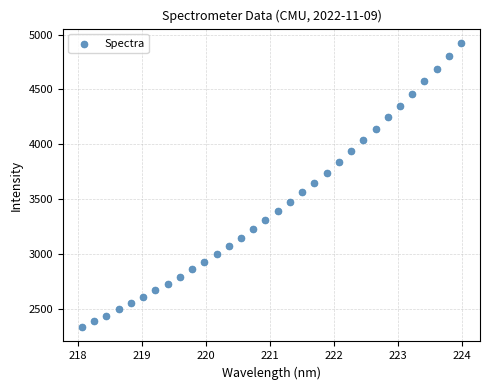

What is the range of X values (max minus min)?

5.9